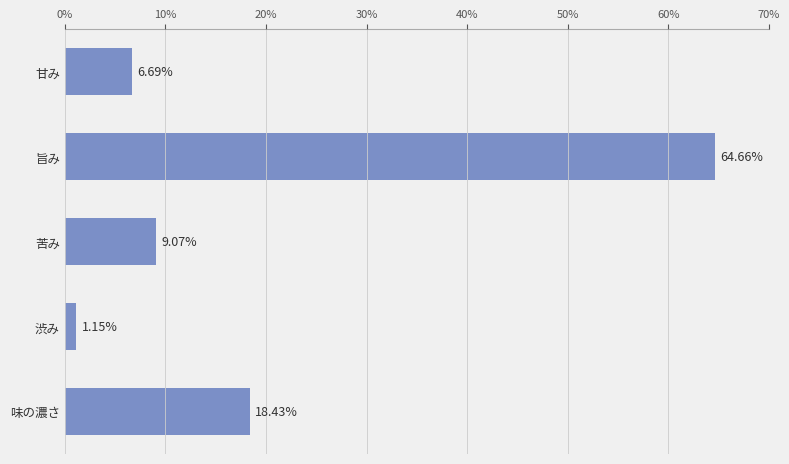

Rank the categories by value from lowest to highest.

渋み, 甘み, 苦み, 味の濃さ, 旨み